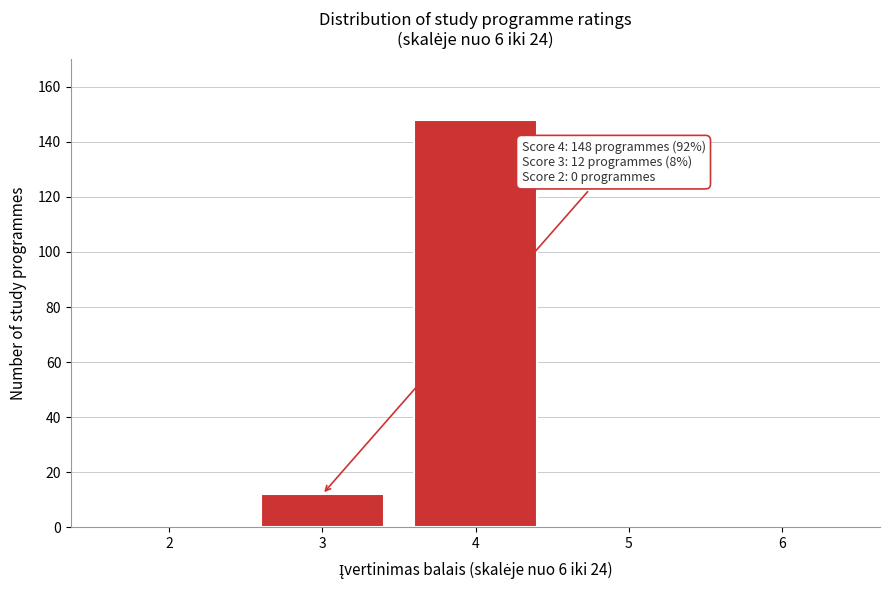

Reading right to left, what are all the values shown in this chart?

6=0	5=0	4=148	3=12	2=0